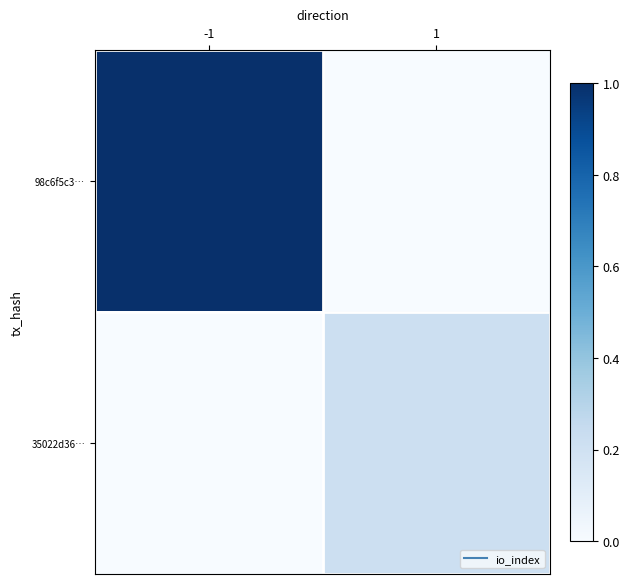

List the series in order of their peak value, highest first.

98c6f5c3…, 35022d36…